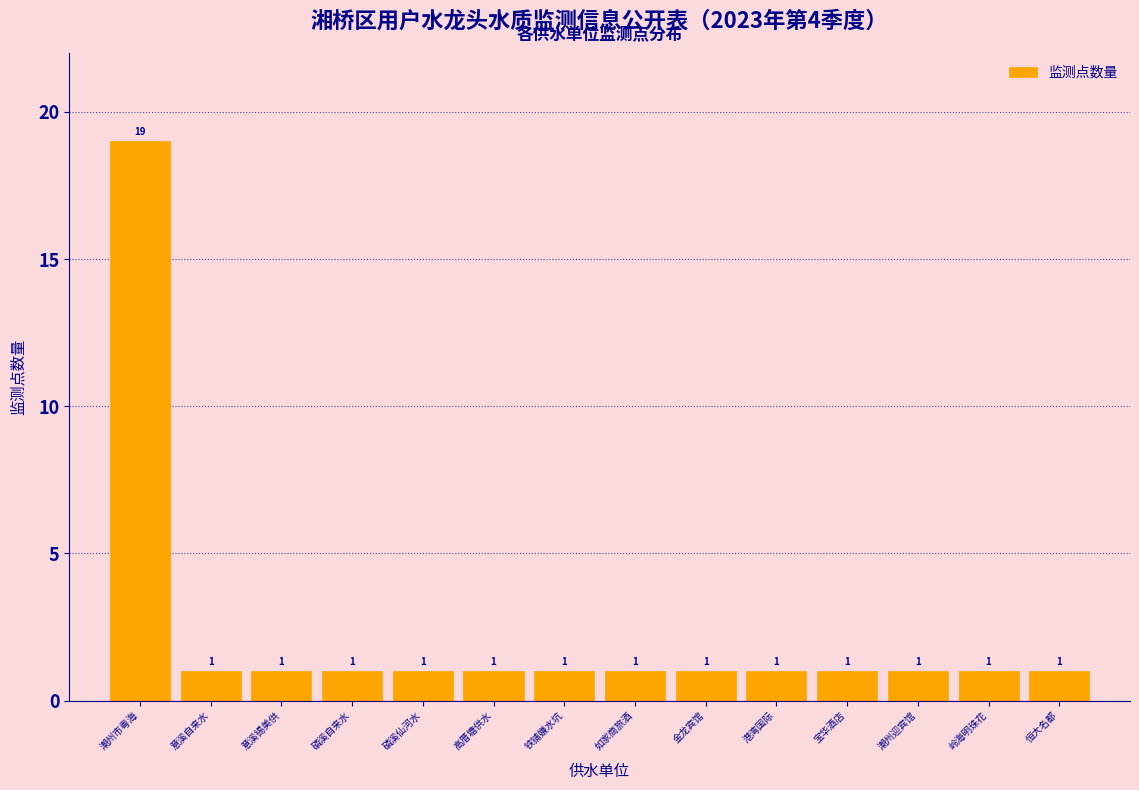

Reading right to left, list all the values displayed in this chart.

1	1	1	1	1	1	1	1	1	1	1	1	1	19